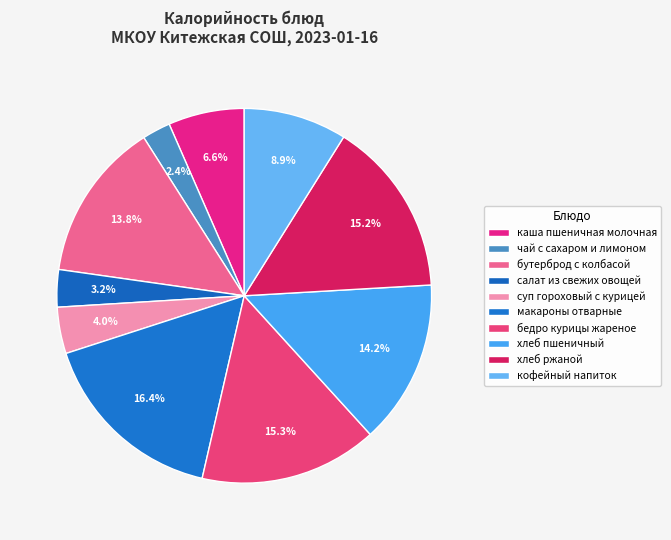

True or false: суп гороховый с курицей accounts for 4% of the total.

True